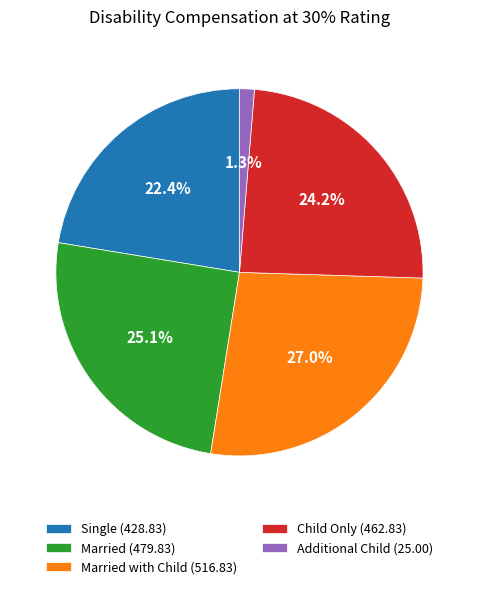

Is Child Only (462.83) the majority of the pie?

No